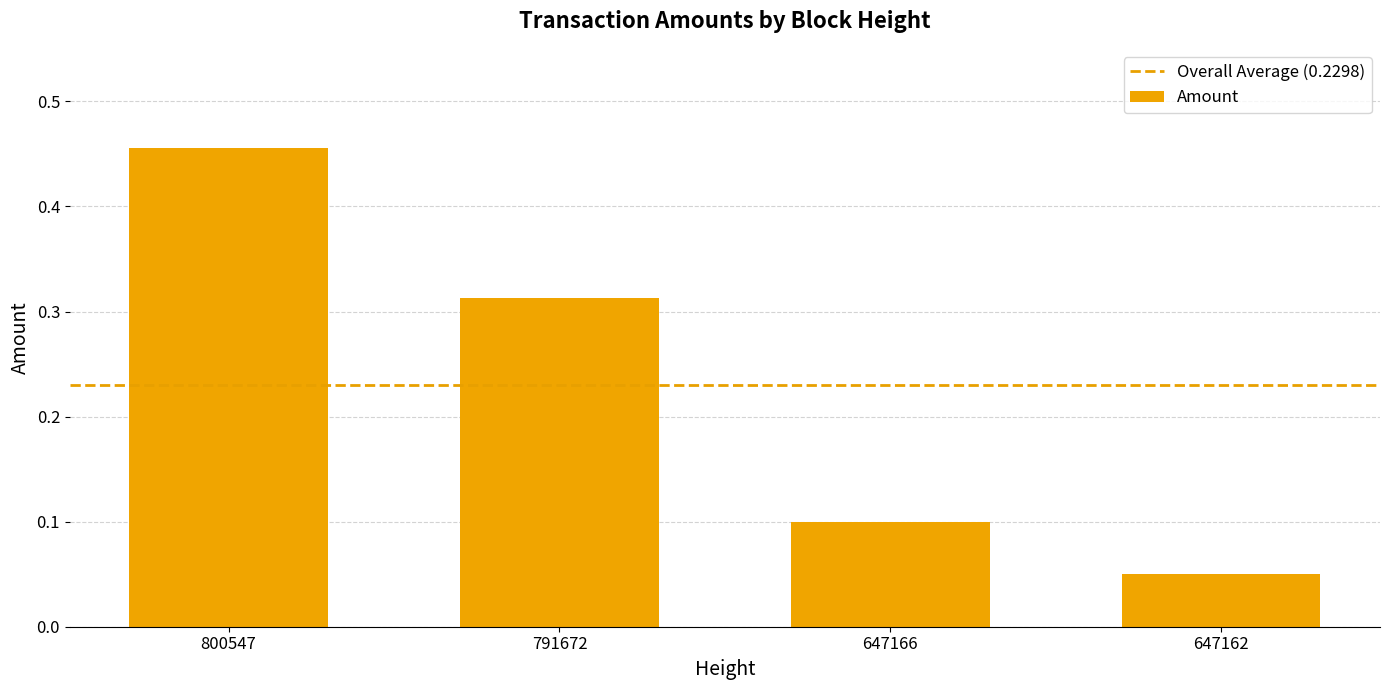

What is the change in value from 800547 to 791672?

-0.1